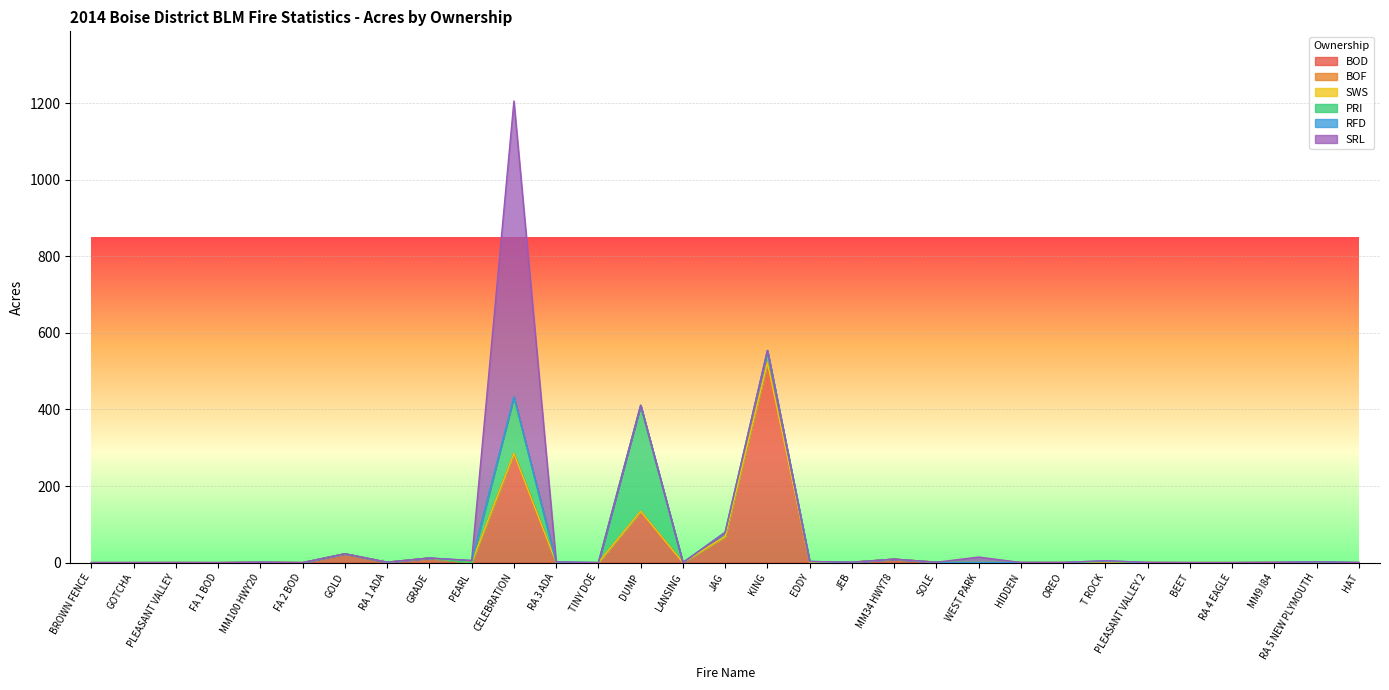

What is the difference between the SWS values at WEST PARK and RA 1 ADA?

0.5